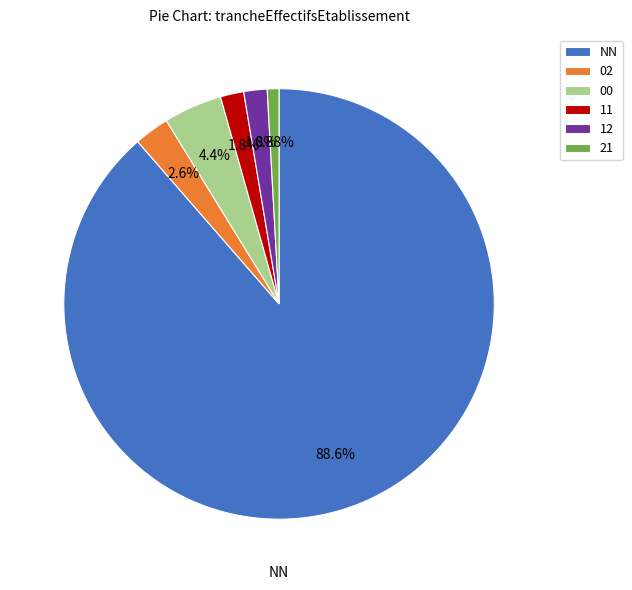

Is it true that 12 is 2% of the pie?

True